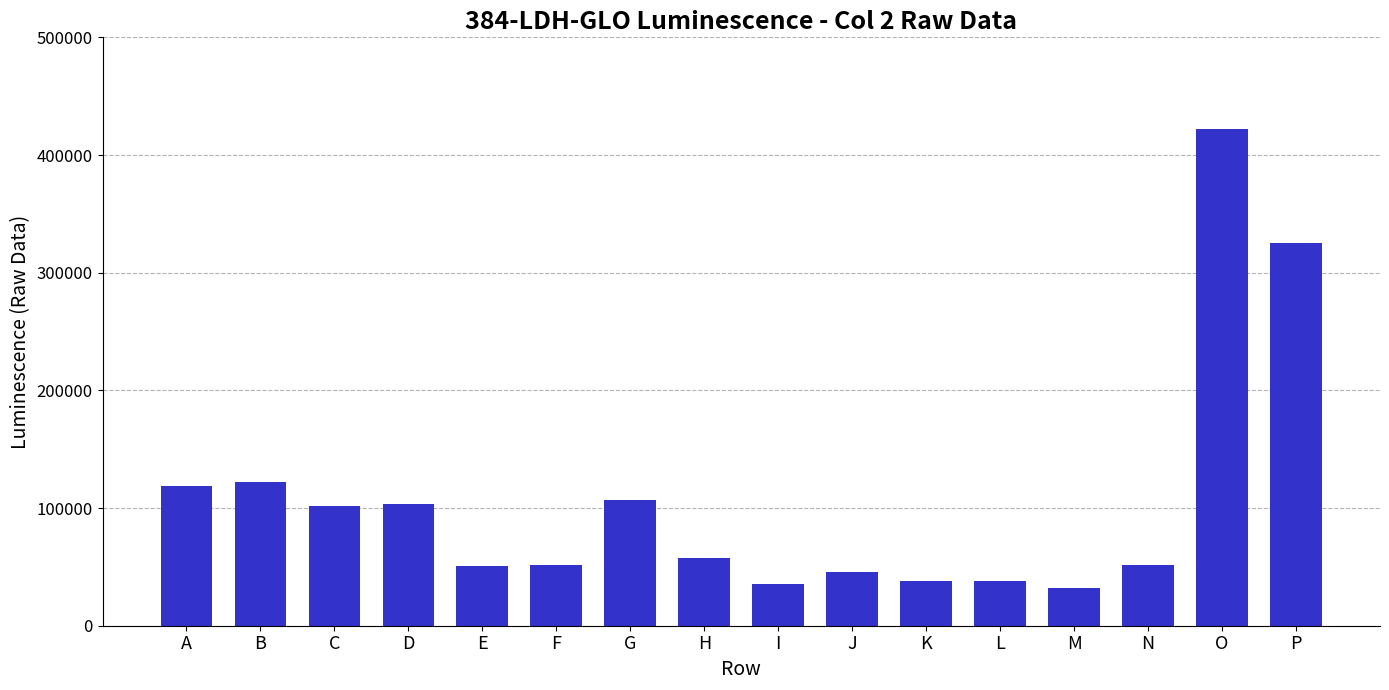

Does the chart contain any negative values?

No